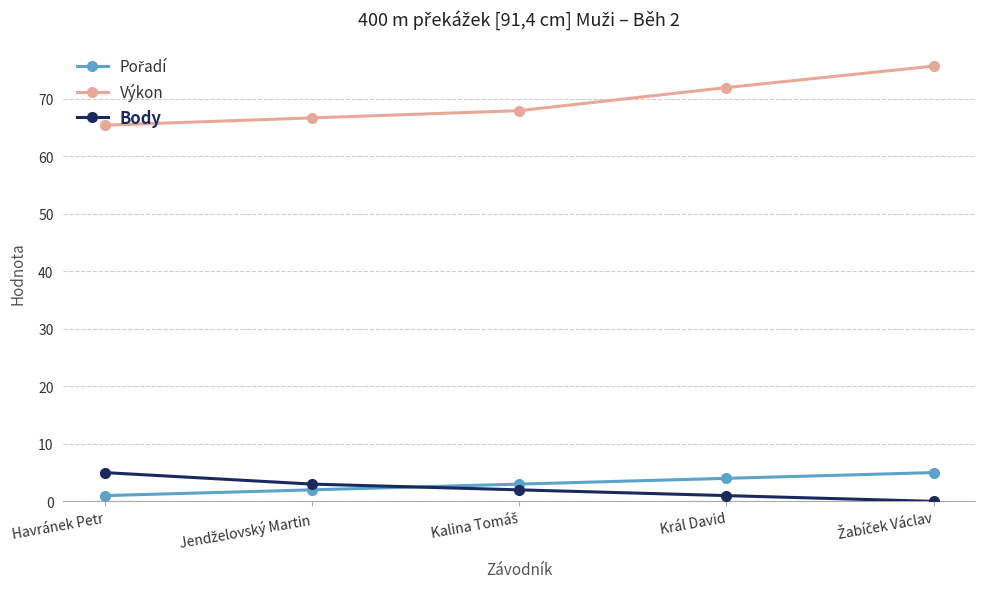

At how many categories does at least one series exceed 16?

5